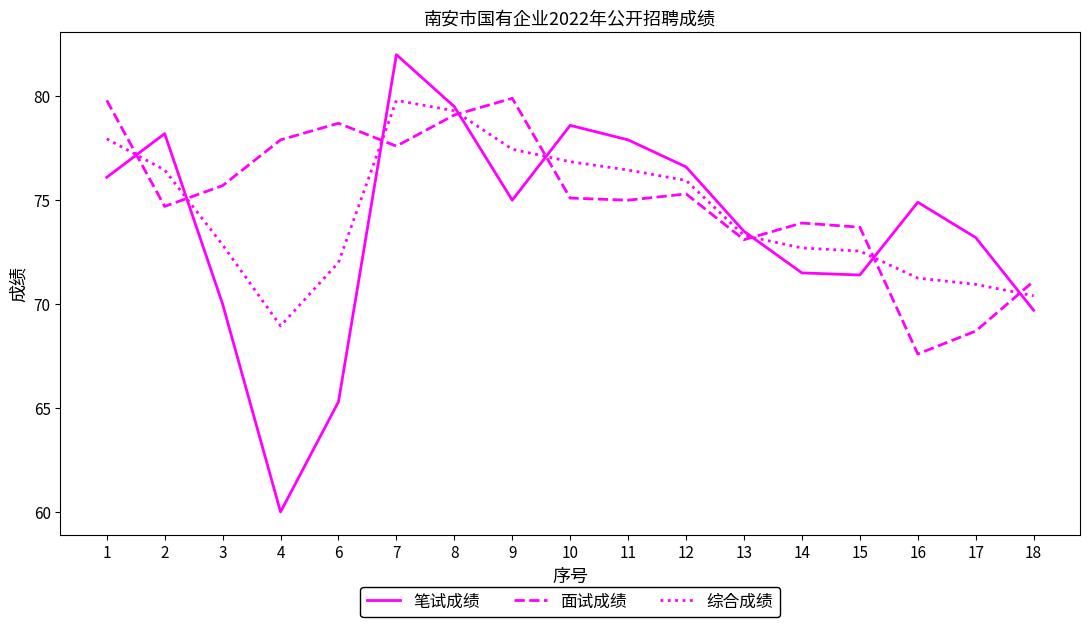

What is the smallest value displayed?

60.0